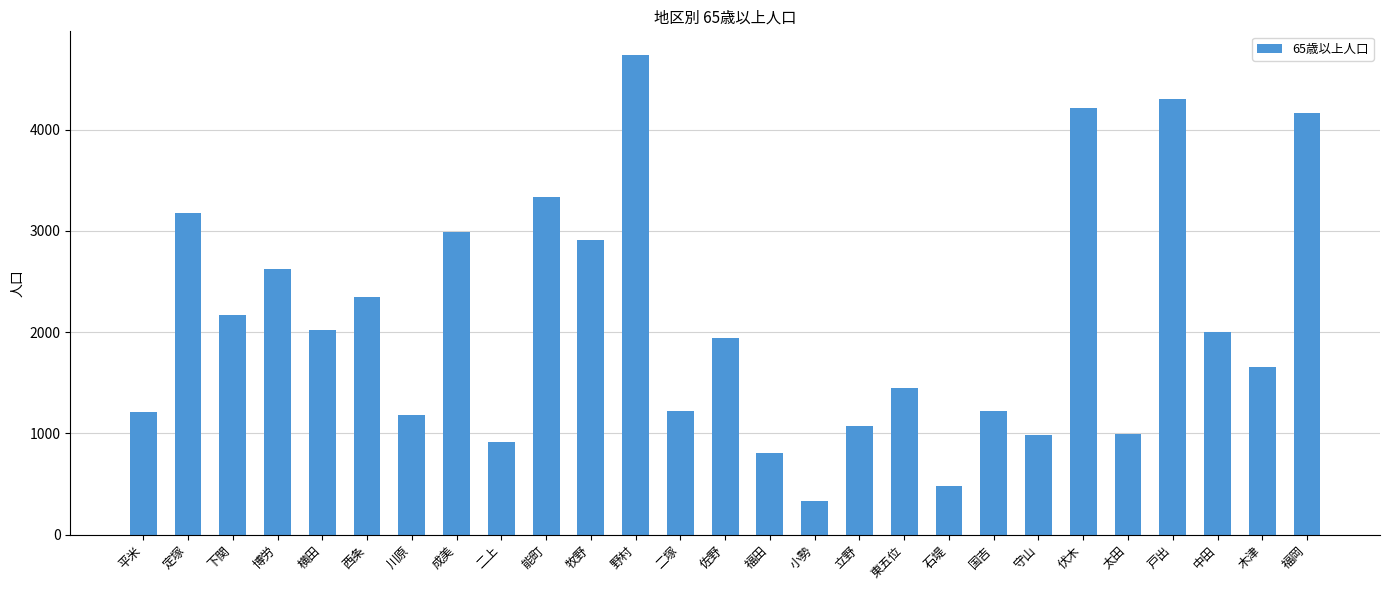

At which category does the chart reach its peak across all series?

野村